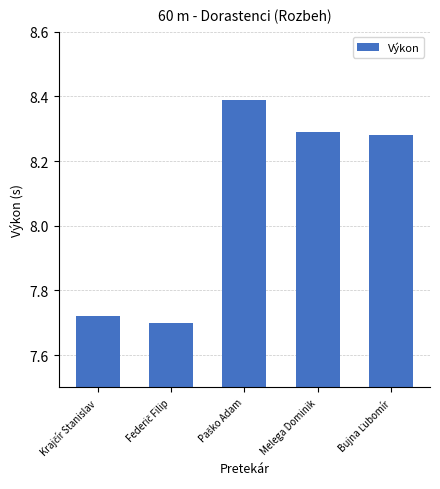

How many bars are there in total?

5